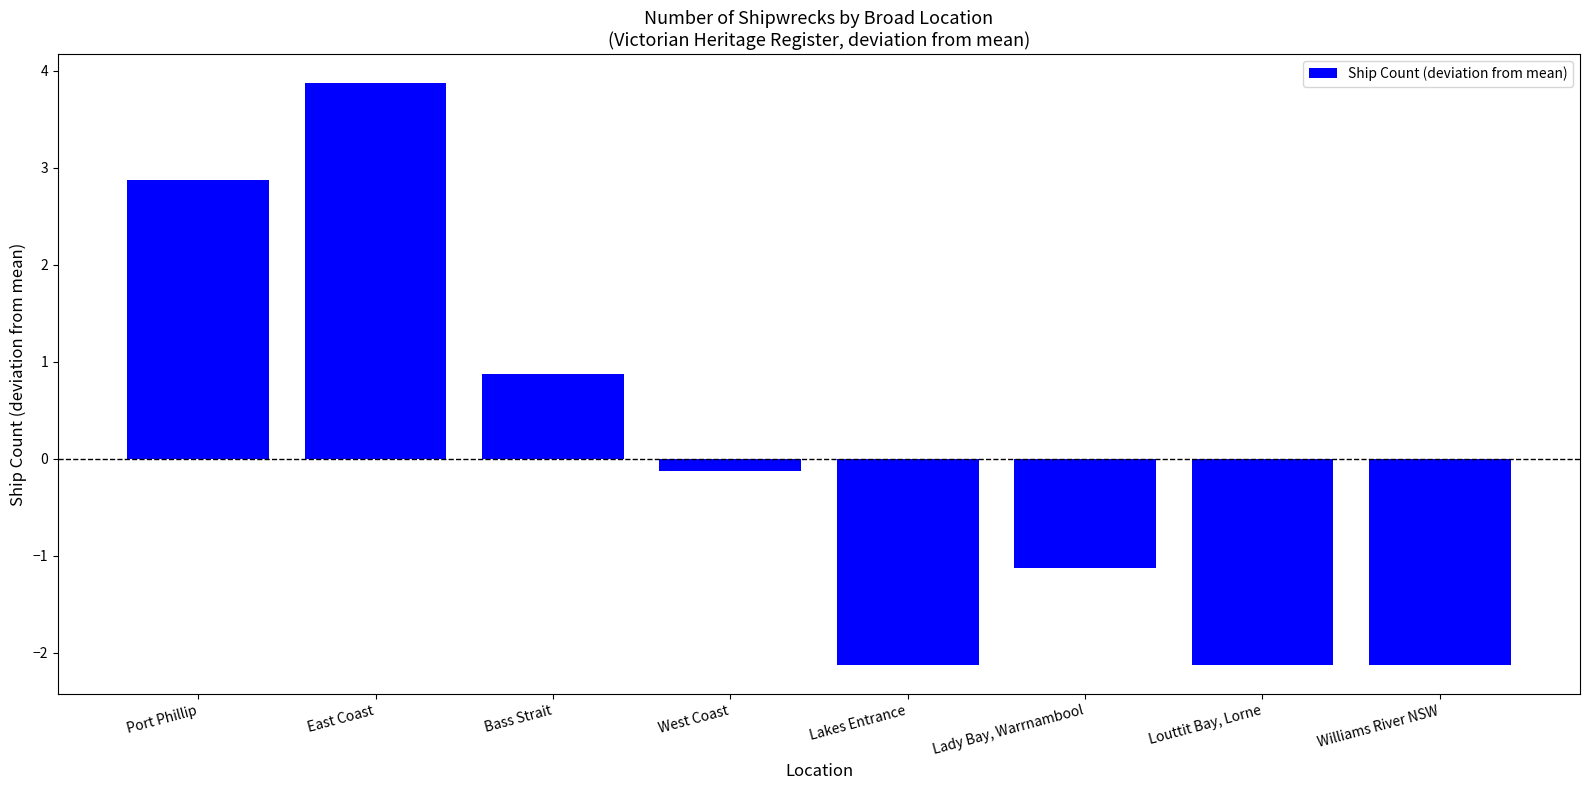

What is the label of the 3rd bar from the left?

Bass Strait